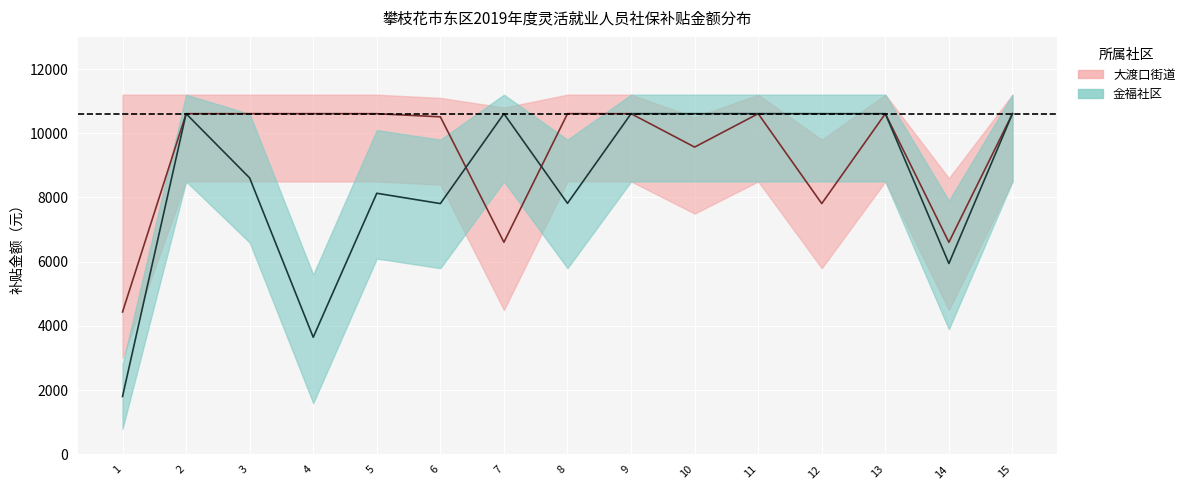

Which series has the largest range (max minus min)?

金福社区